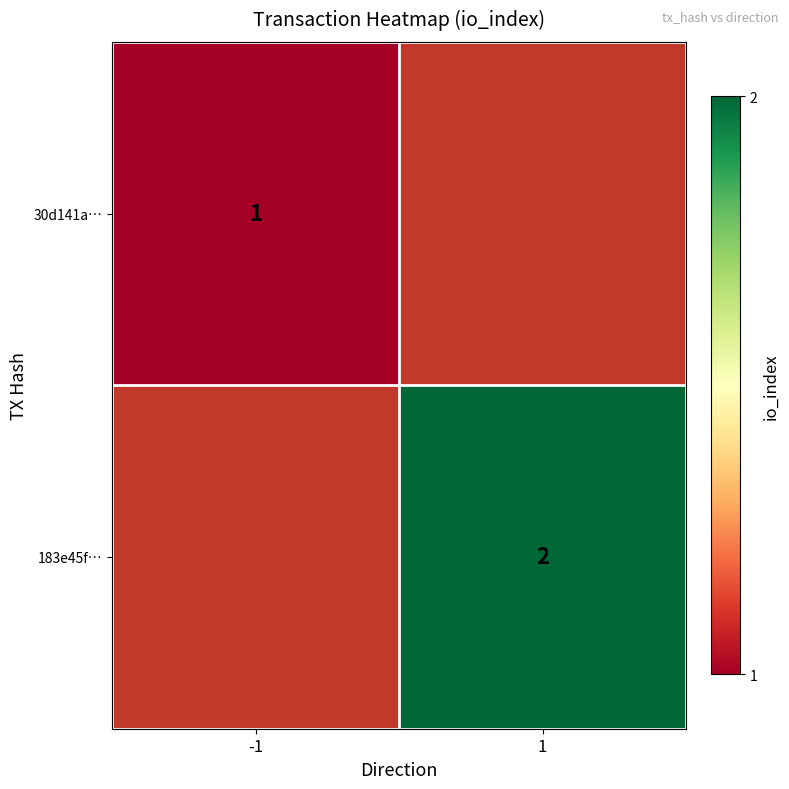

Is it true that 183e45f… equals 1 at 1?

False